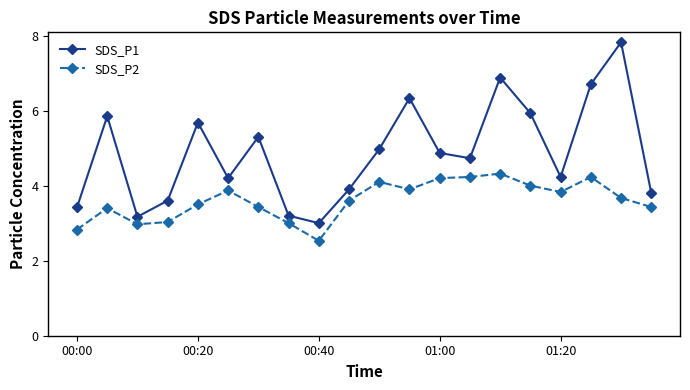

In SDS_P1, how many points are lower than both neighbors (excluding endpoints)?

5